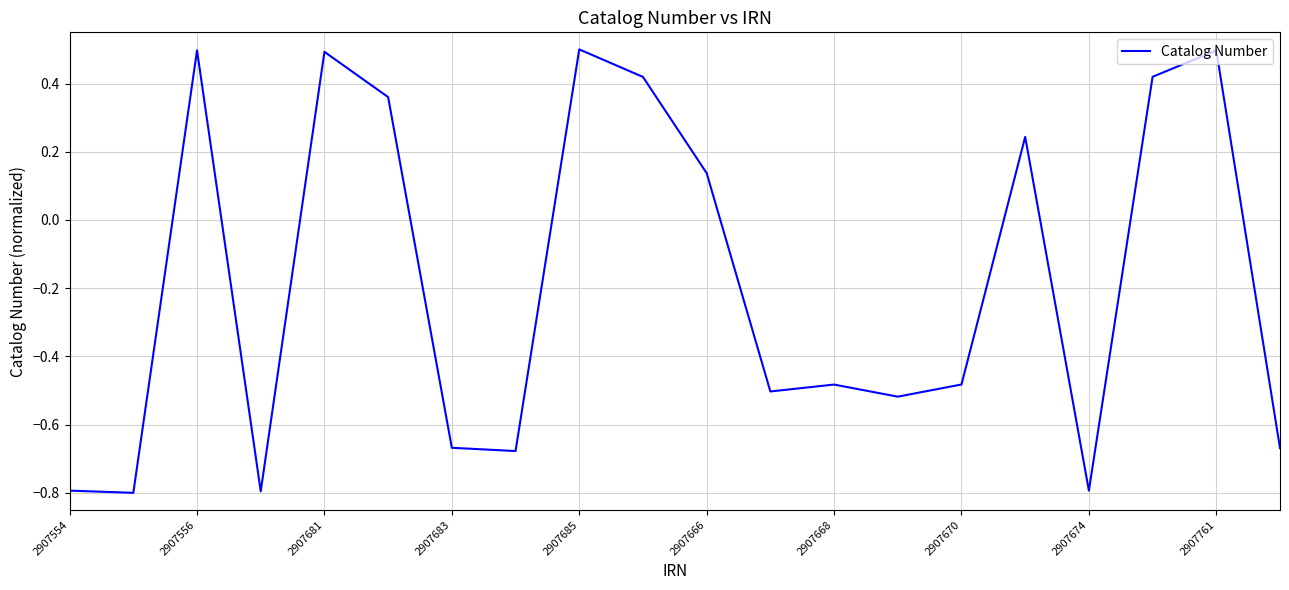

What is the difference between the maximum and minimum values?

1.3